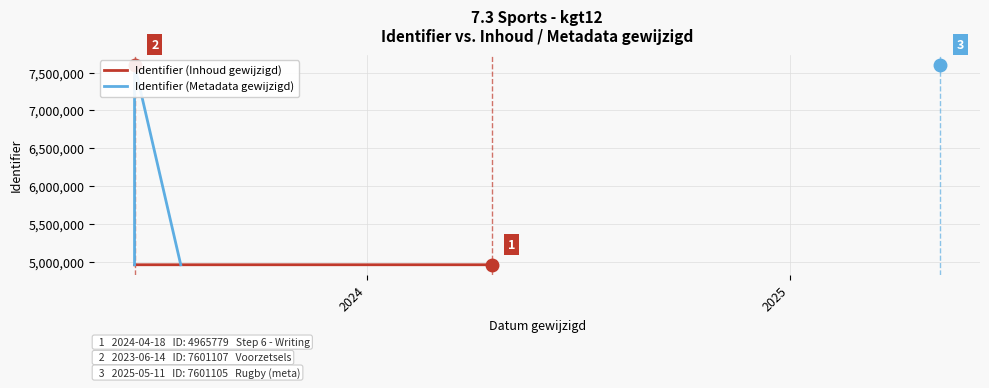

The value of Identifier (Inhoud gewijzigd) at 6 is 8171127. True or false?

False